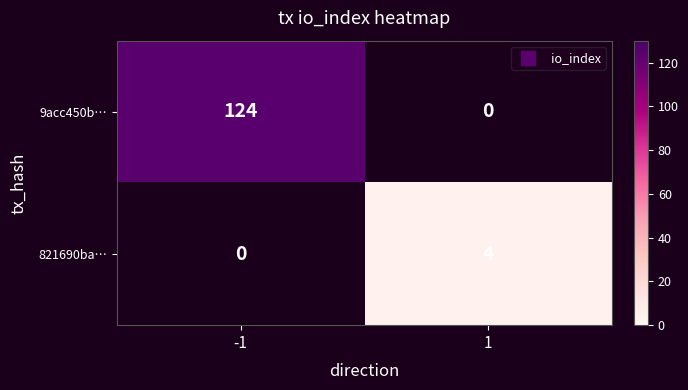

Reading left to right, transcribe all the data shown in this chart.

9acc450b…: -1=124	1=0
821690ba…: -1=0	1=4